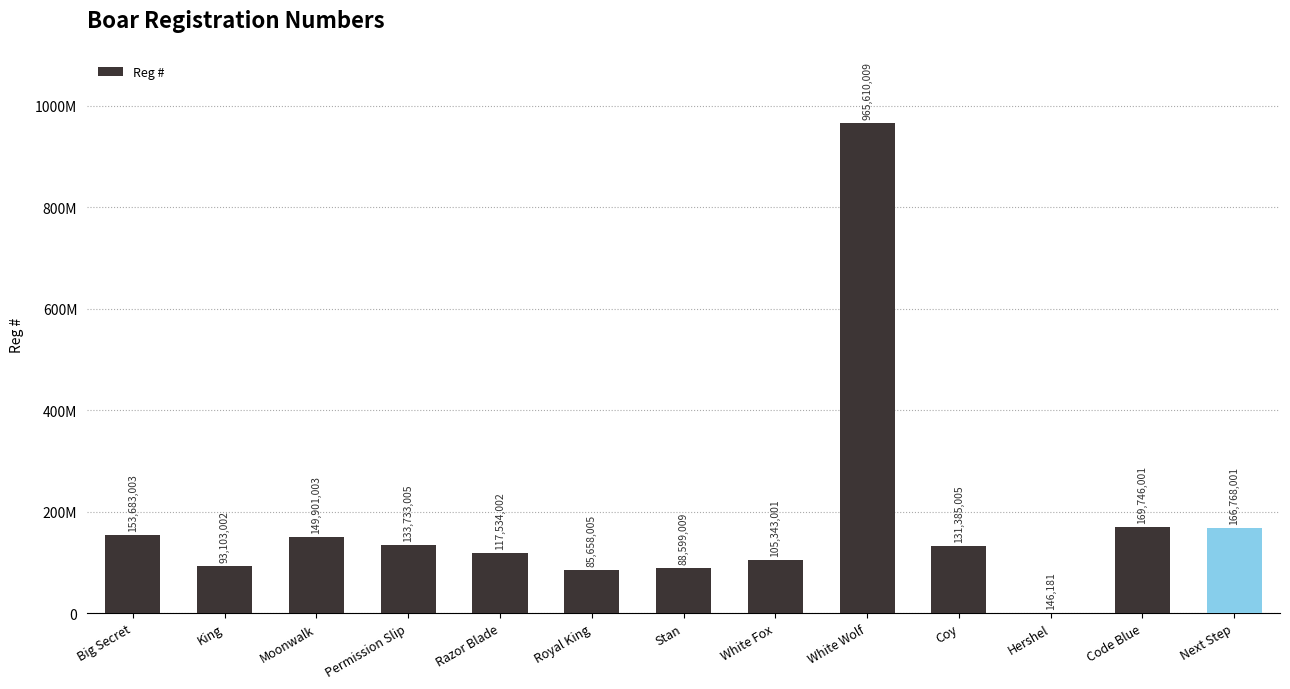

Are the bars horizontal?

No